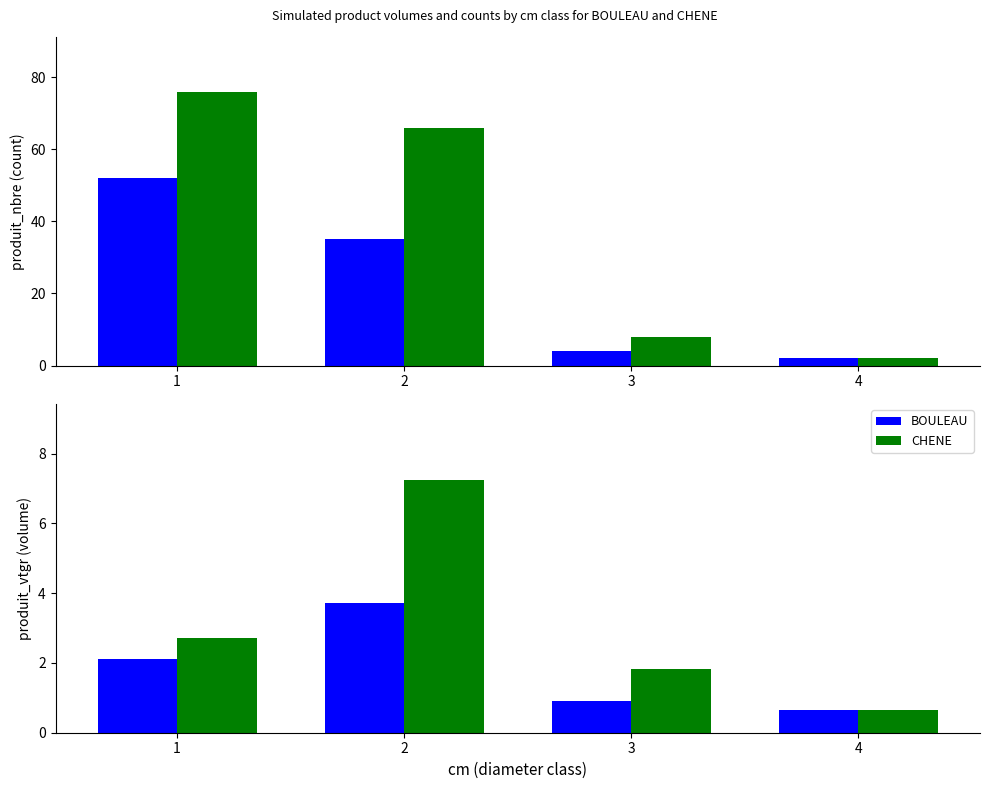

At which category is the sum across all series the highest?

2